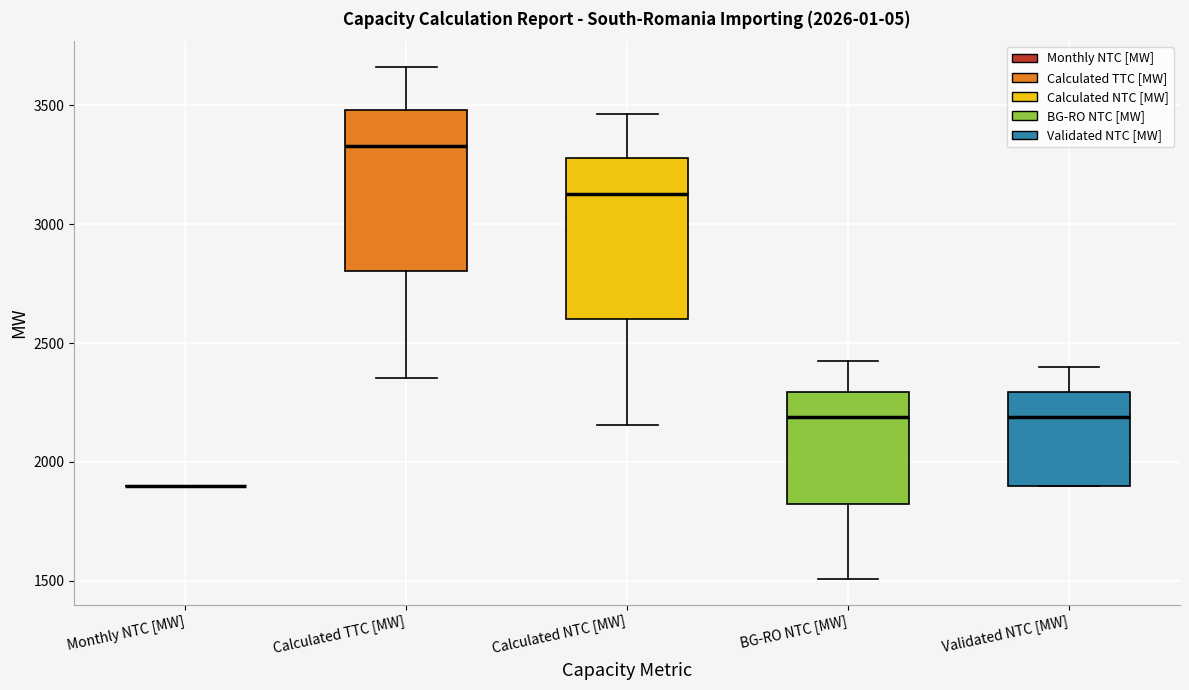

Reading left to right, read every box against the y-axis: the position of its median line, the range the box covers, and the ends of its whiskers. The values are not printed on the chart, so give them approximately, as read against the axis.

Monthly NTC [MW]: box collapsed to a line at 1900, whiskers 1900 to 1900
Calculated TTC [MW]: median 3350, box 2800 to 3500, whiskers 2350 to 3650
Calculated NTC [MW]: median 3150, box 2600 to 3300, whiskers 2150 to 3450
BG-RO NTC [MW]: median 2200, box 1800 to 2300, whiskers 1500 to 2400
Validated NTC [MW]: median 2200, box 1900 to 2300, whiskers 1900 to 2400